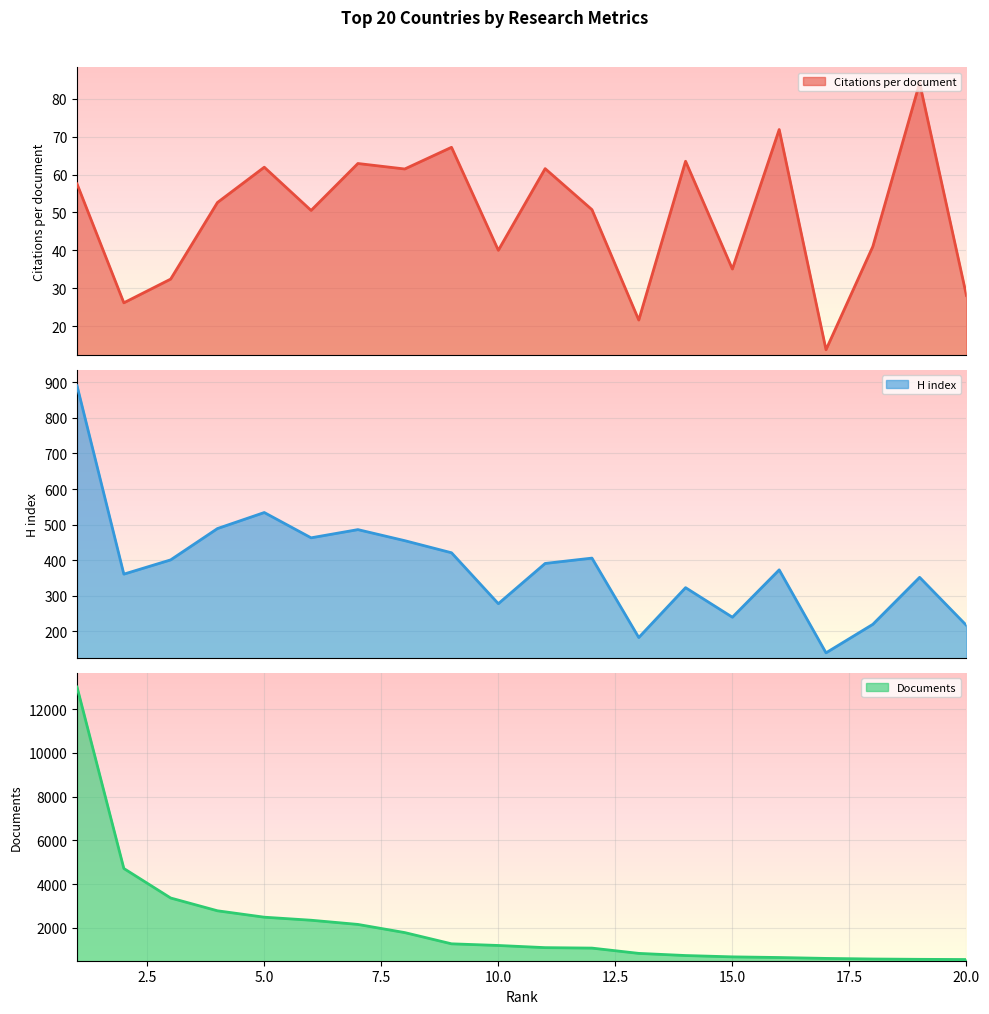

True or false: Documents and Citations per document intersect in this chart.

False